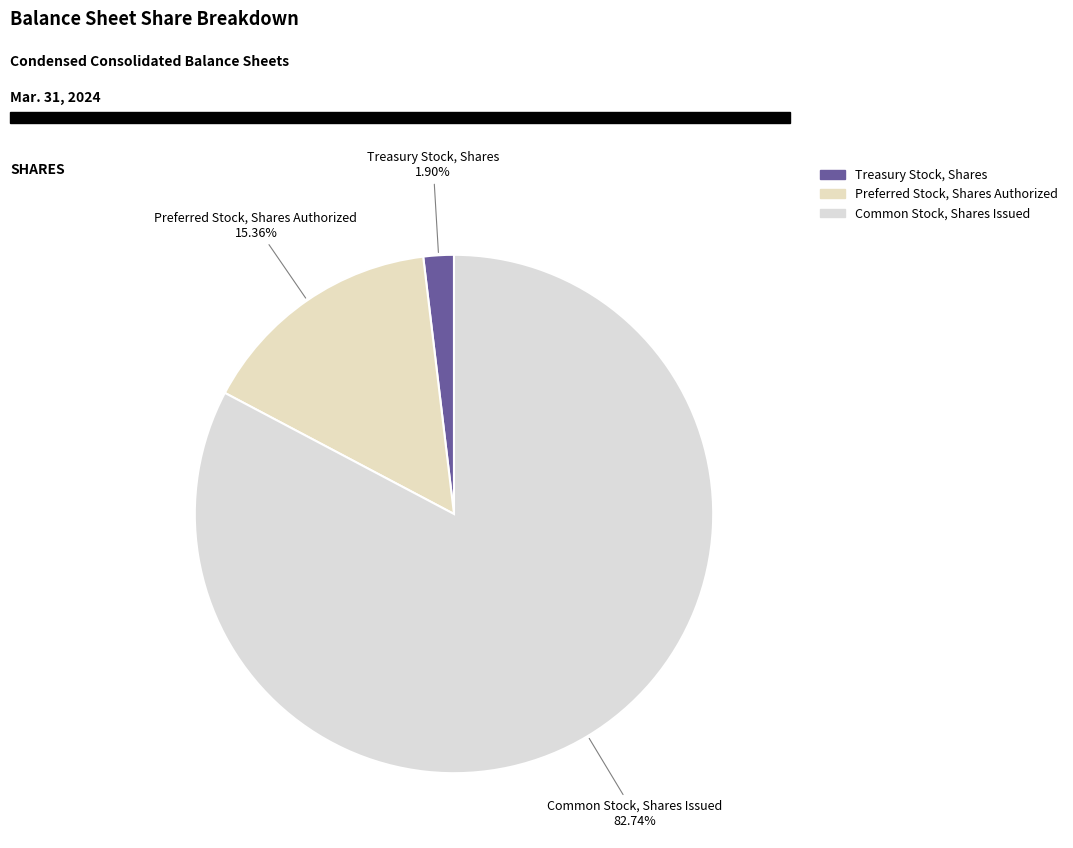

True or false: Treasury Stock, Shares accounts for 2% of the total.

True